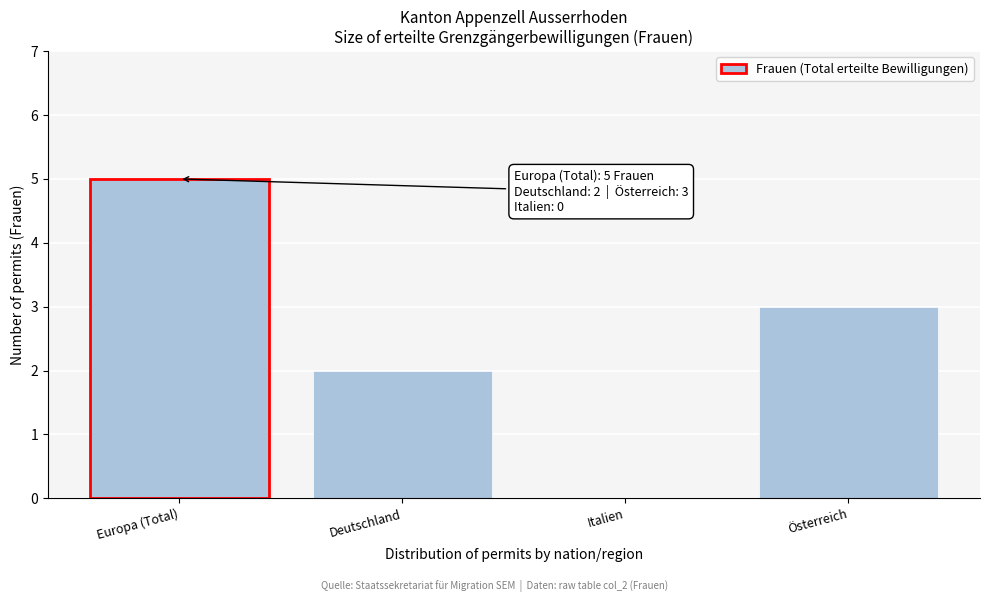

Reading right to left, extract all data points from this chart.

Österreich=3	Italien=0	Deutschland=2	Europa (Total)=5